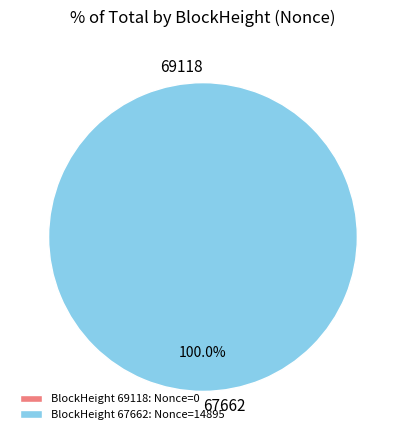

What percentage do 69118 and 67662 together represent?

100.0%